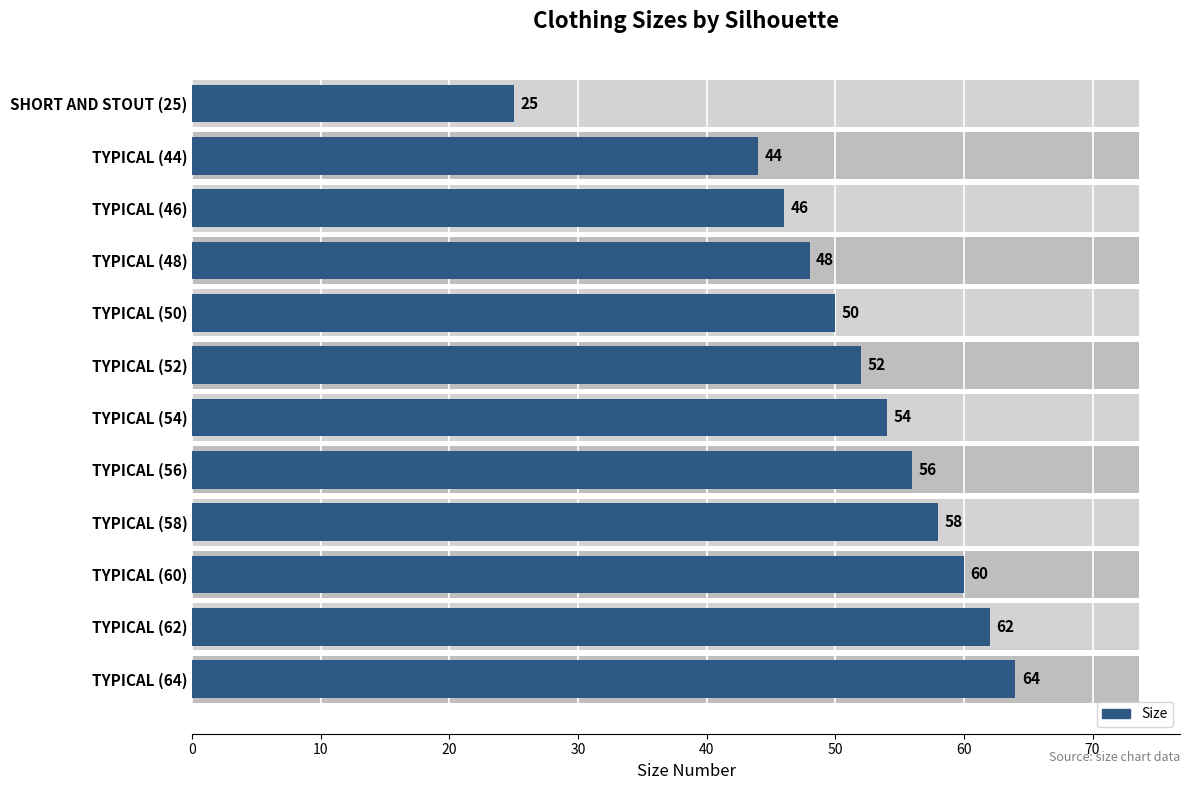

Reading right to left, what are all the values shown in this chart?

64	62	60	58	56	54	52	50	48	46	44	25